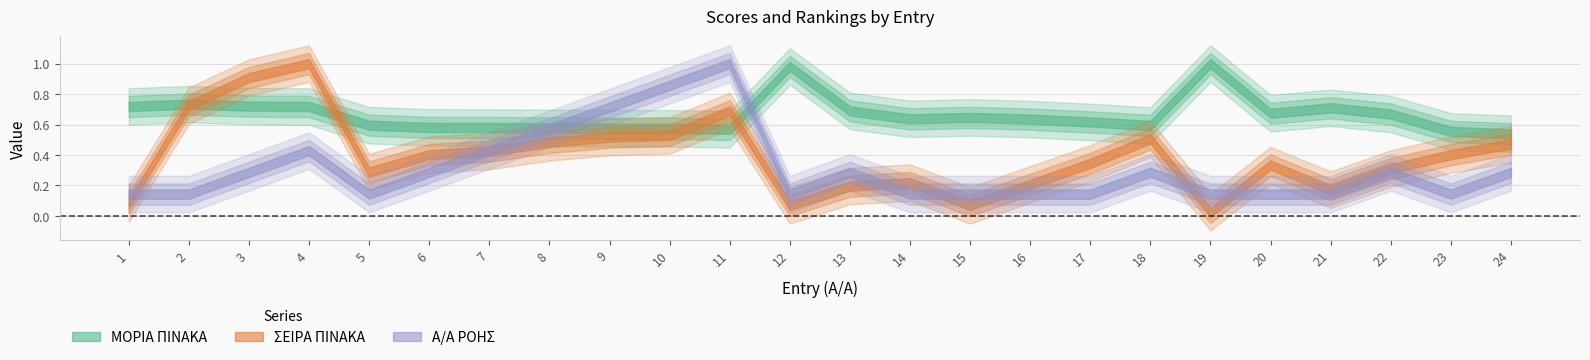

Which has a higher value, 14 or 5?

14